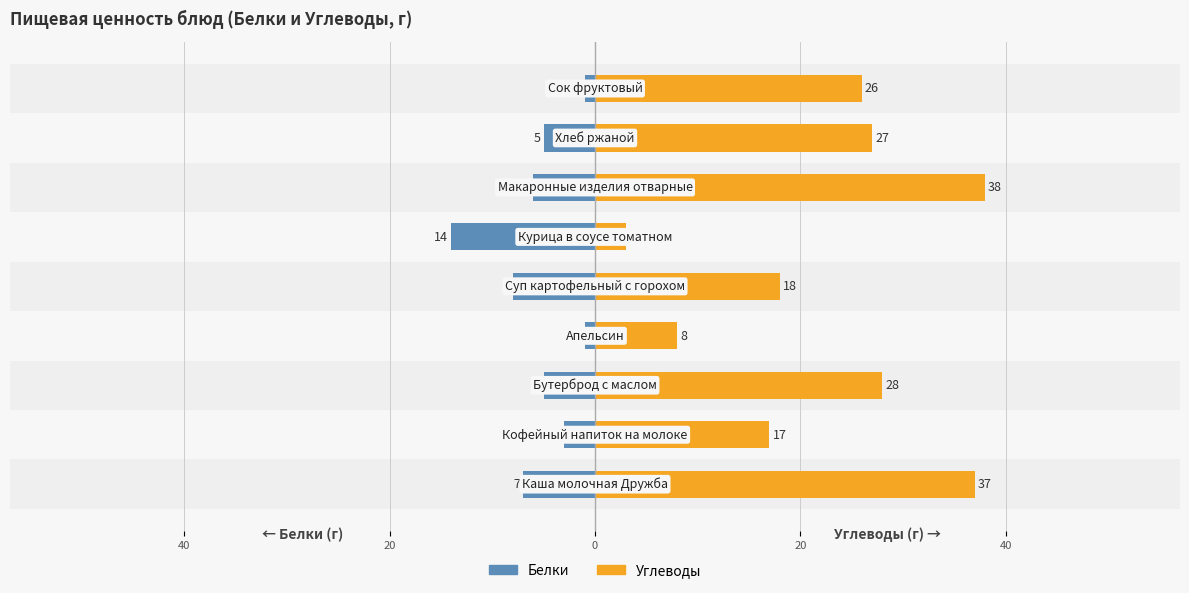

True or false: Белки has a value of -1 at 60.

False